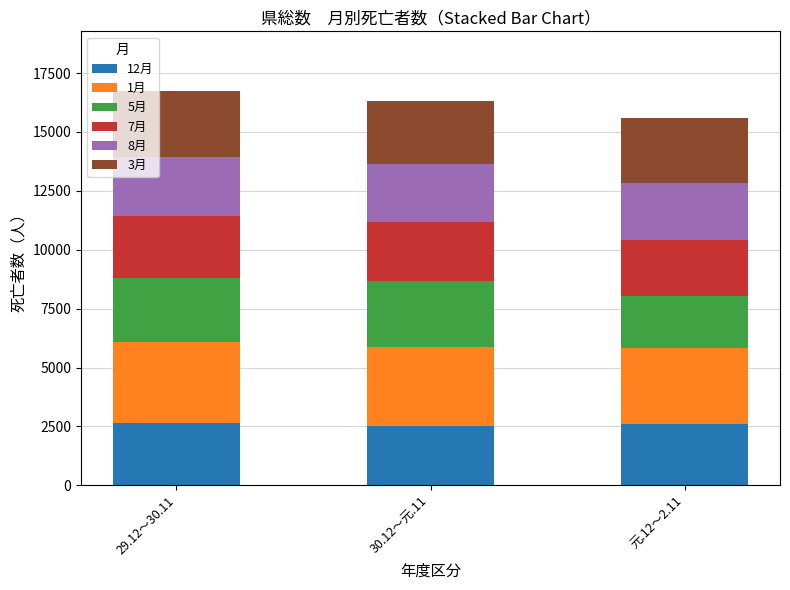

What is the total value across all series at 元.12～2.11?

15606